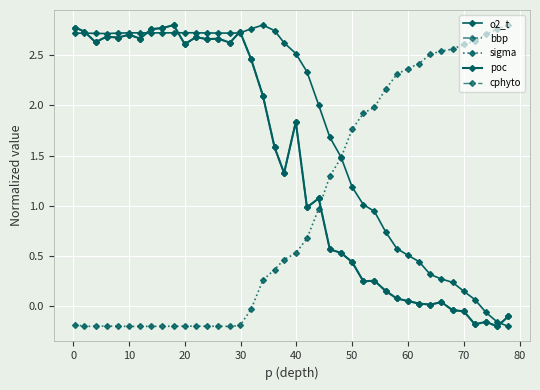

Is this an area chart (filled region under the line)?

No